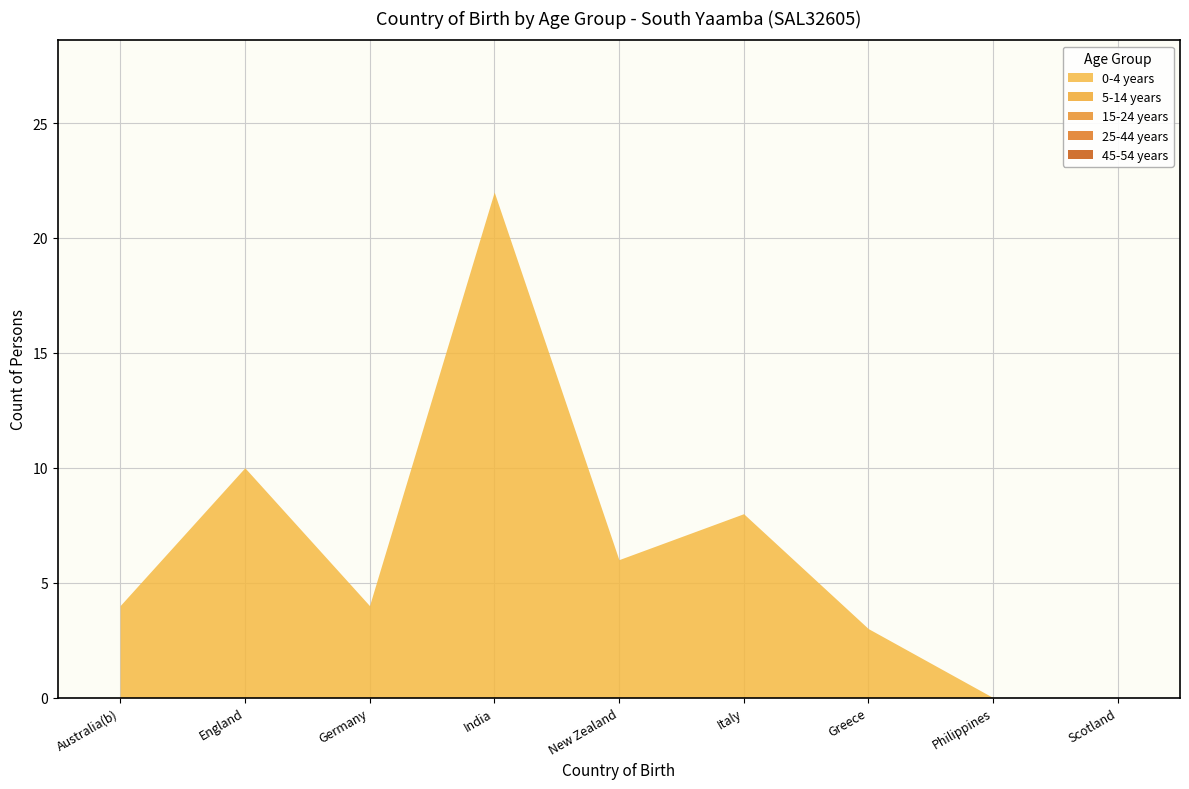

The value of 5-14 years at Germany is 0. True or false?

True